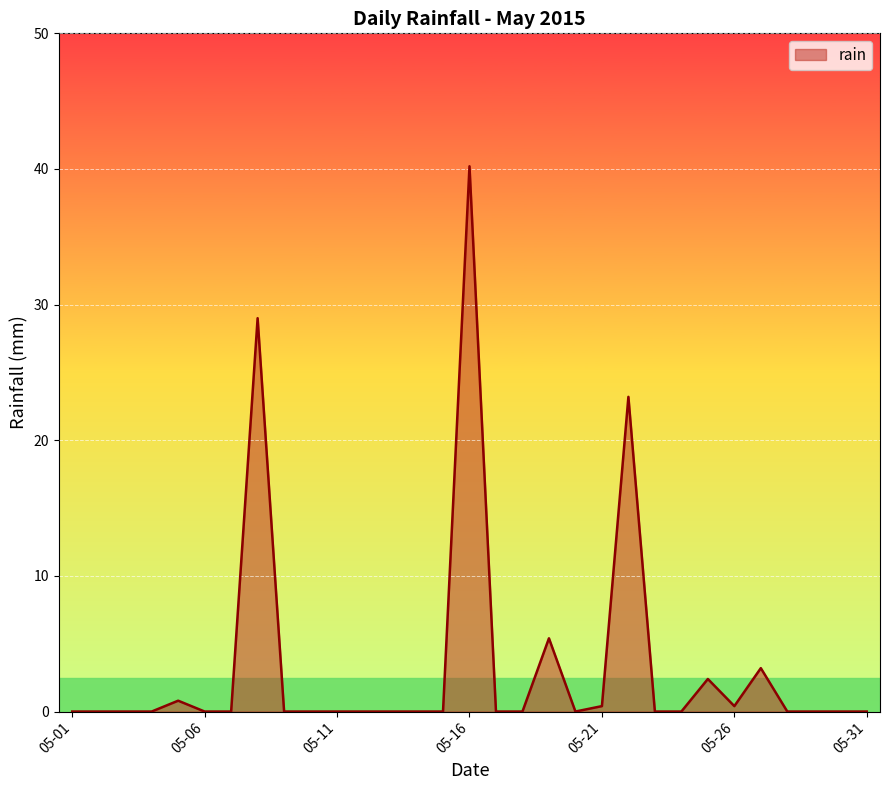

What is the greatest value displayed?

40.2